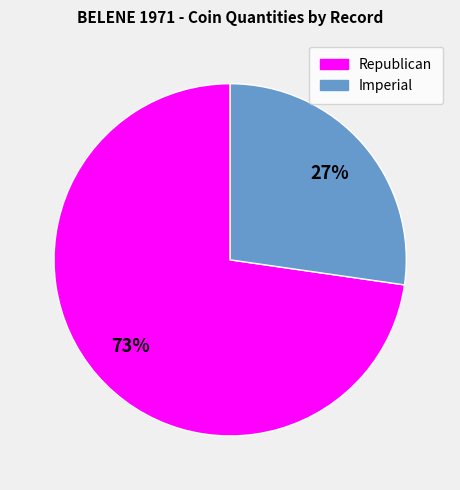

Does any single category account for the majority?

Yes